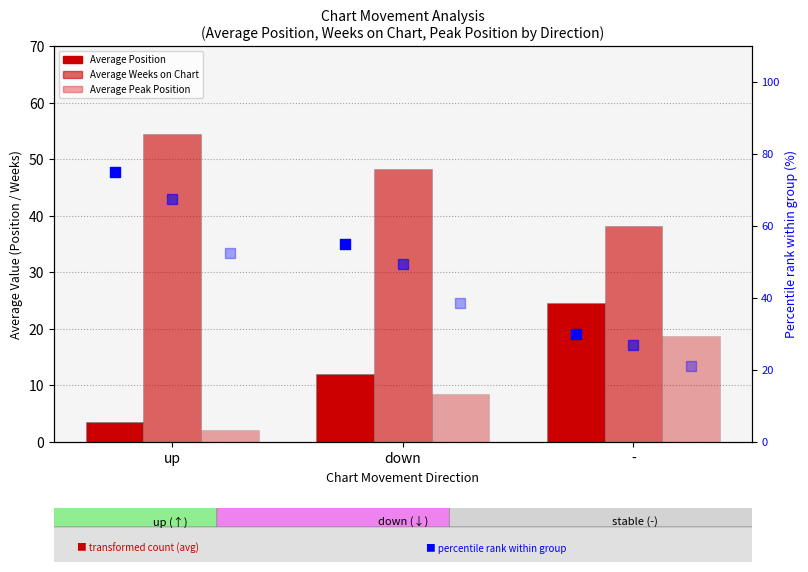

What is the total value across all series at up?

255.1